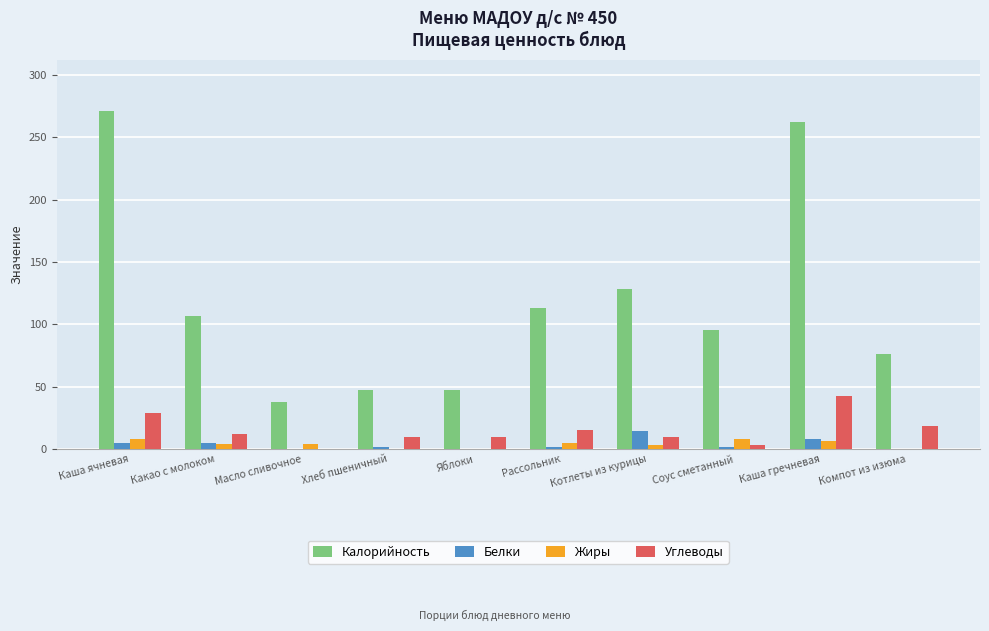

Is it true that Углеводы equals 12.4 at Какао с молоком?

True